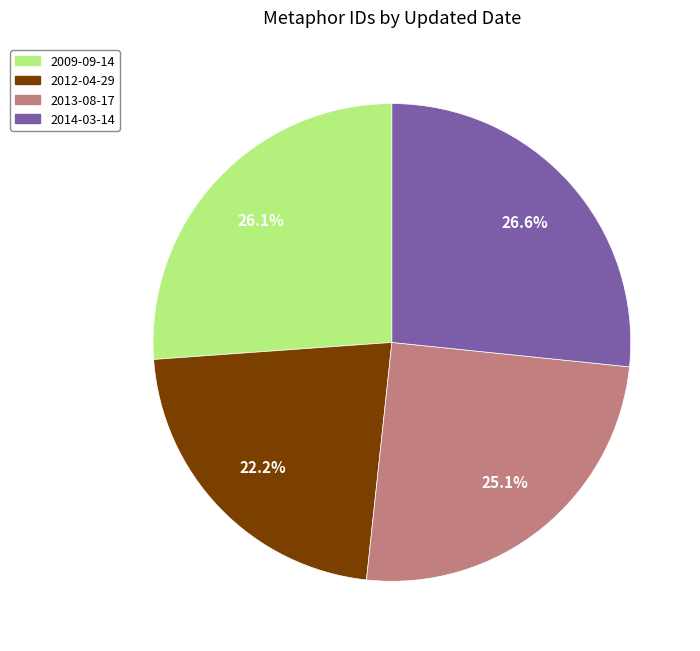

Does any single category account for the majority?

No